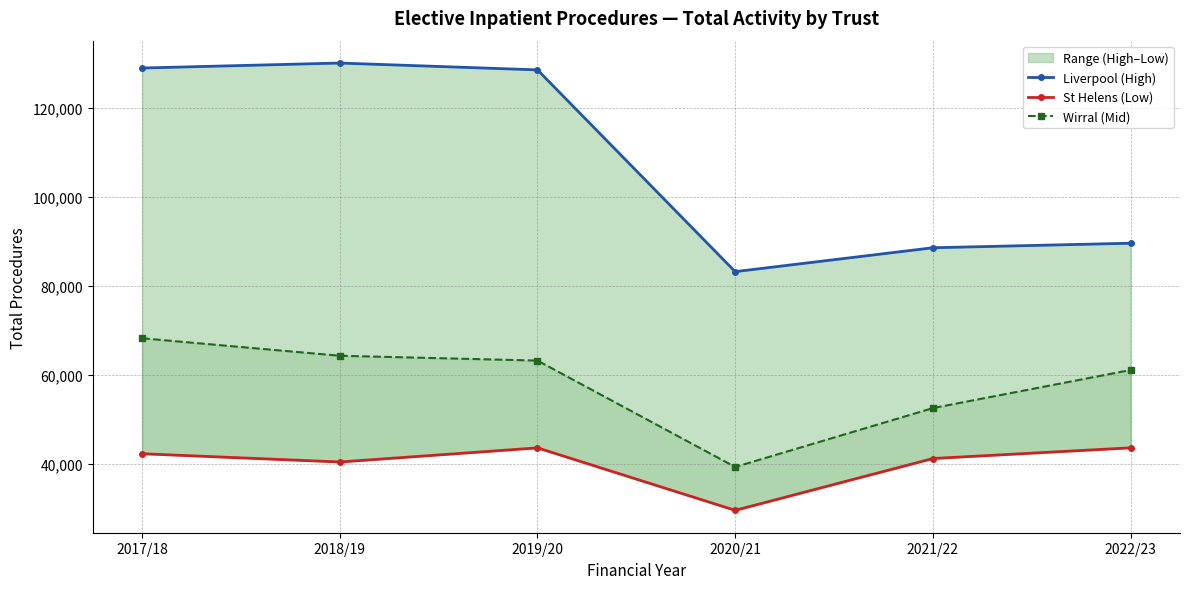

True or false: Wirral (Mid) and St Helens (Low) intersect in this chart.

False